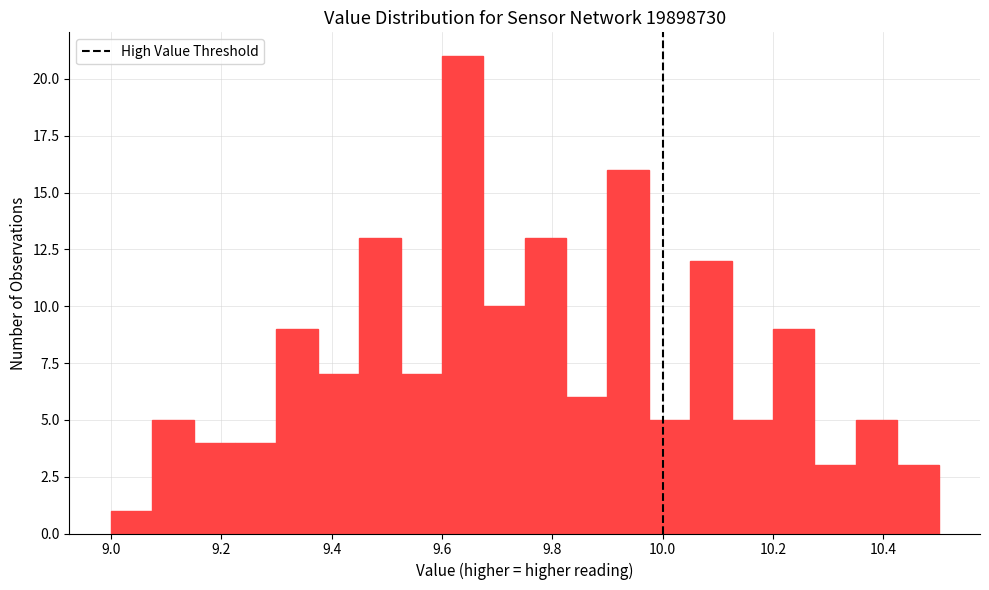

Around what value on the x-axis is the tallest bar? Give the approximate position of its centre, as read against the axis.

9.64